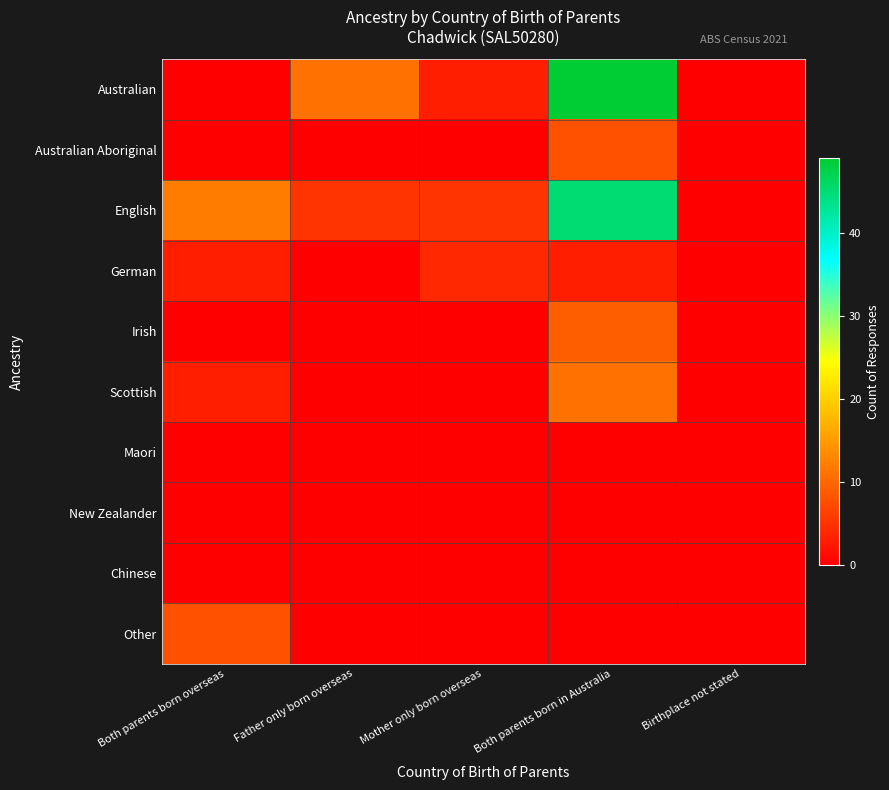

Reading right to left, extract all data points from this chart.

Australian: Birthplace not stated=0	Both parents born in Australia=49	Mother only born overseas=3	Father only born overseas=11	Both parents born overseas=0
Australian Aboriginal: Birthplace not stated=0	Both parents born in Australia=8	Mother only born overseas=0	Father only born overseas=0	Both parents born overseas=0
English: Birthplace not stated=0	Both parents born in Australia=45	Mother only born overseas=5	Father only born overseas=5	Both parents born overseas=12
German: Birthplace not stated=0	Both parents born in Australia=3	Mother only born overseas=4	Father only born overseas=0	Both parents born overseas=3
Irish: Birthplace not stated=0	Both parents born in Australia=9	Mother only born overseas=0	Father only born overseas=0	Both parents born overseas=0
Scottish: Birthplace not stated=0	Both parents born in Australia=11	Mother only born overseas=0	Father only born overseas=0	Both parents born overseas=3
Maori: Birthplace not stated=0	Both parents born in Australia=0	Mother only born overseas=0	Father only born overseas=0	Both parents born overseas=0
New Zealander: Birthplace not stated=0	Both parents born in Australia=0	Mother only born overseas=0	Father only born overseas=0	Both parents born overseas=0
Chinese: Birthplace not stated=0	Both parents born in Australia=0	Mother only born overseas=0	Father only born overseas=0	Both parents born overseas=0
Other: Birthplace not stated=0	Both parents born in Australia=0	Mother only born overseas=0	Father only born overseas=0	Both parents born overseas=8